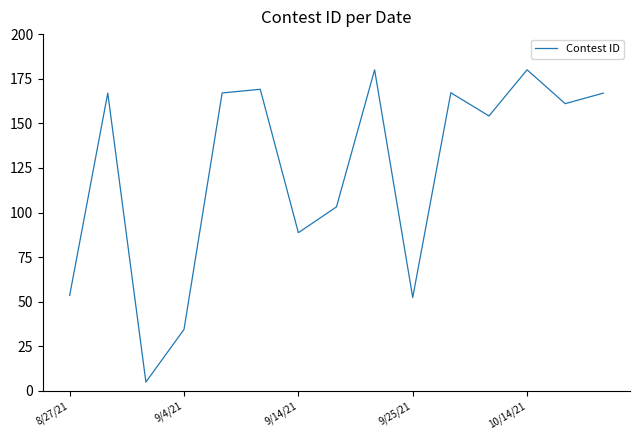

What is the greatest value displayed?

180.0